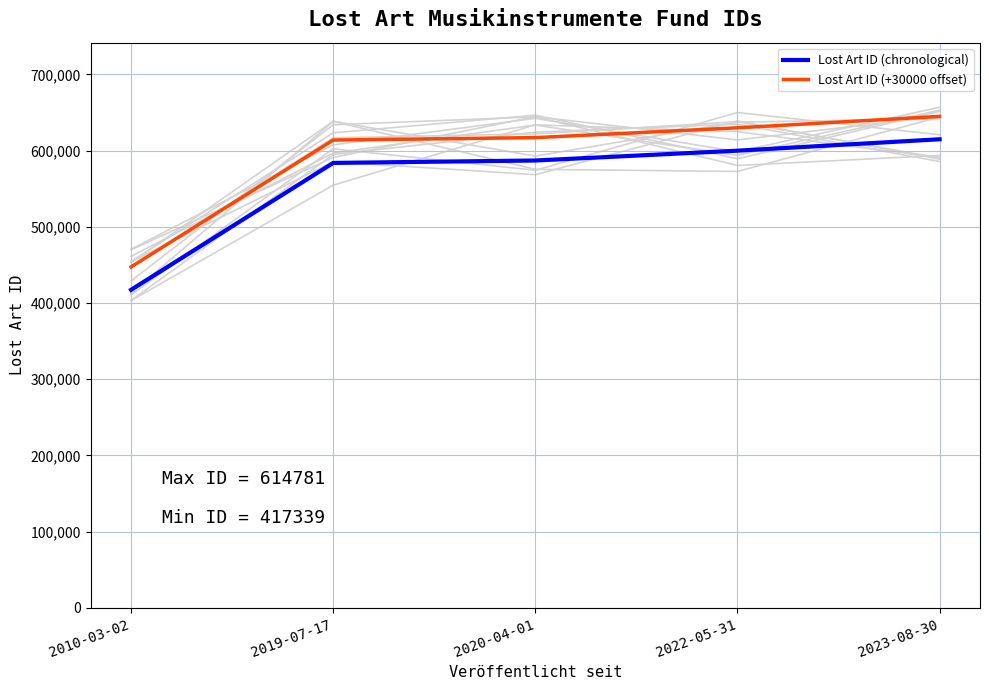

Reading right to left, what are all the values shown in this chart?

Lost Art ID (chronological): 614781	599800	586919	583747	417339
Lost Art ID (+30000 offset): 644781	629800	616919	613747	447339